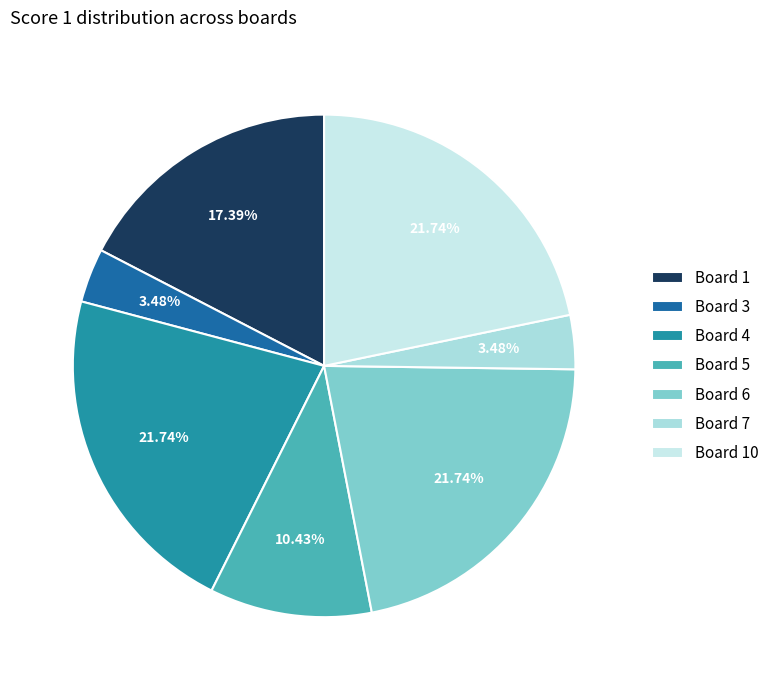

Does Board 10 account for over 50% of the chart?

No